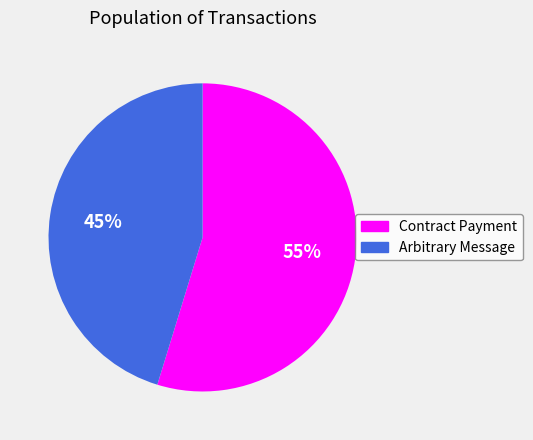

Count the number of slices in the pie.

2